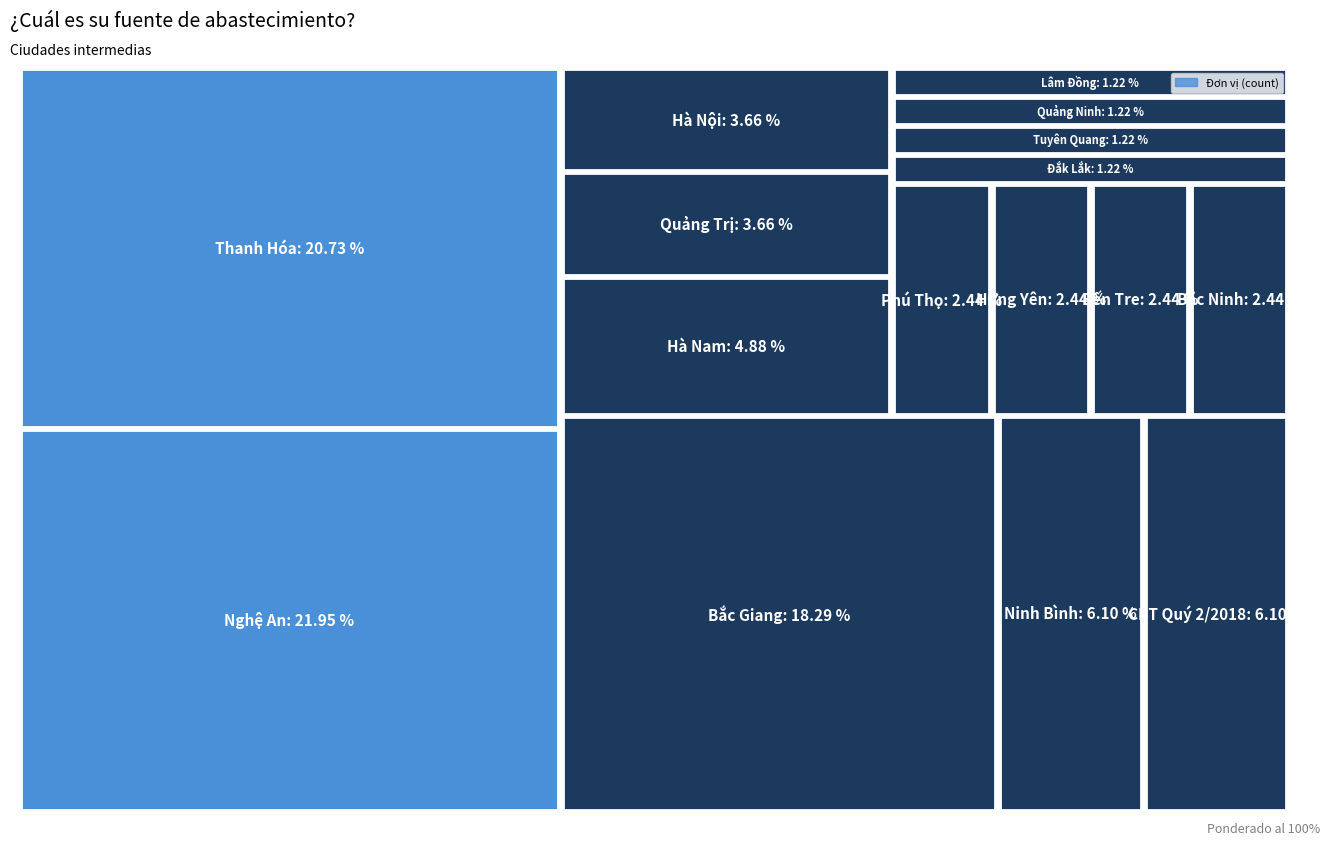

At which category does the chart reach its minimum across all series?

Tuyên Quang